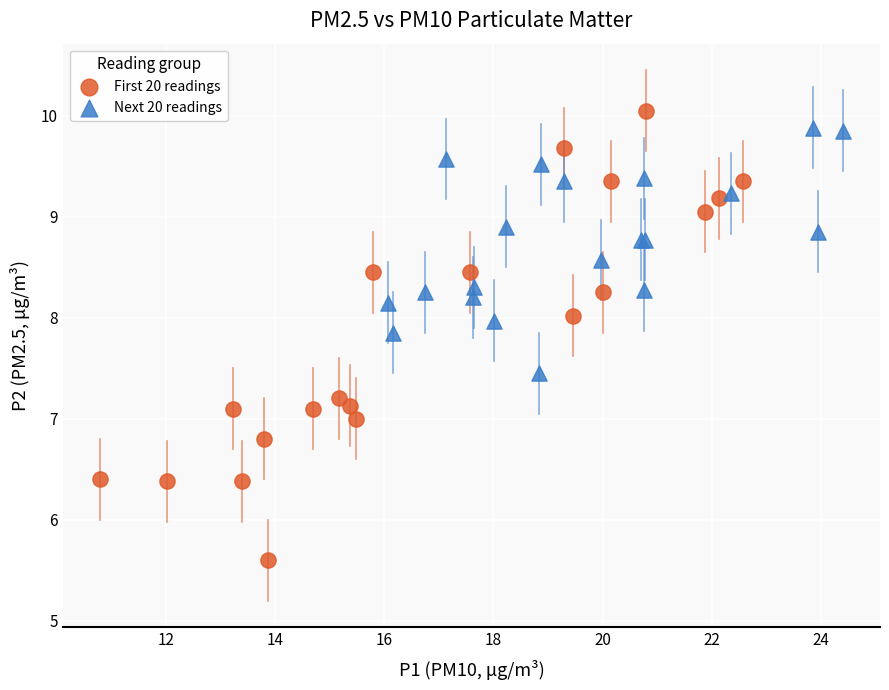

Which series has the widest spread of Y values?

First 20 readings